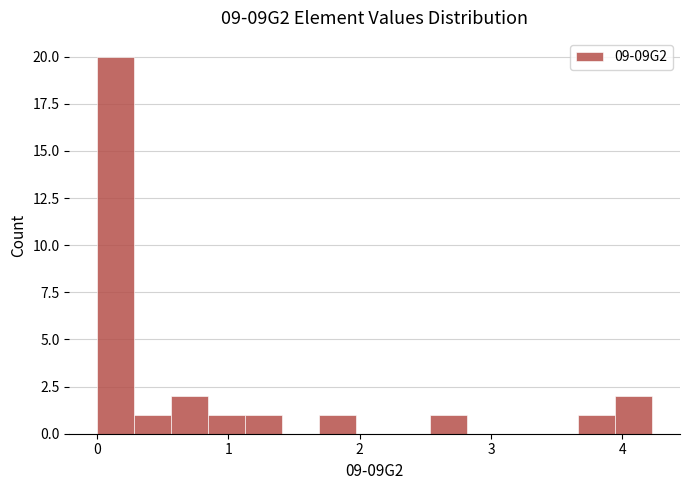

Around what value on the x-axis is the tallest bar? Give the approximate position of its centre, as read against the axis.

0.1